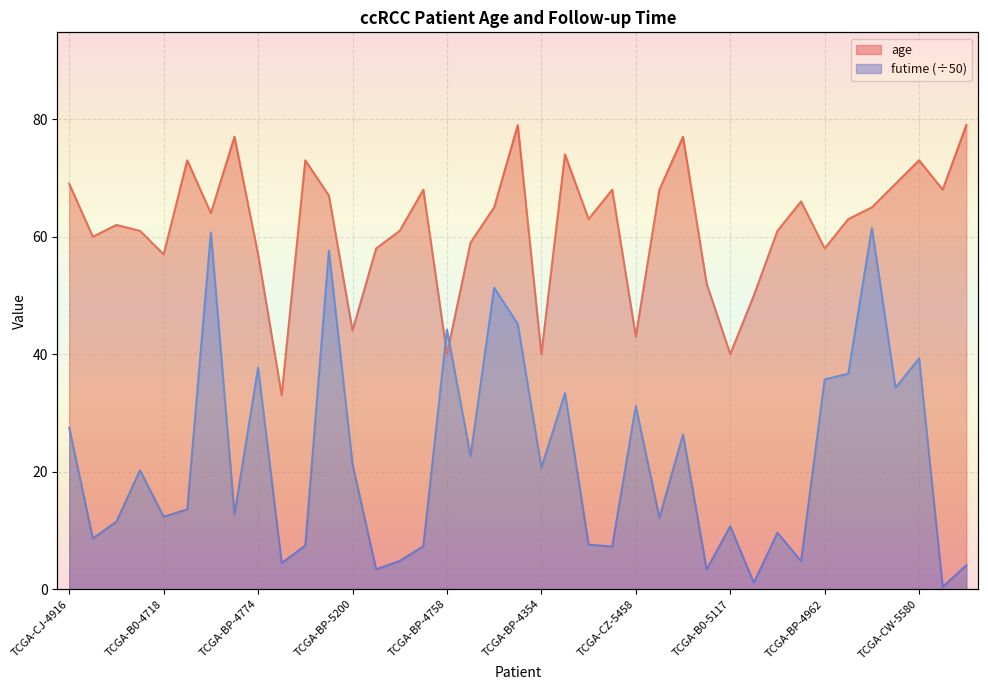

What value does the futime series have at TCGA-B0-5084?

4.4